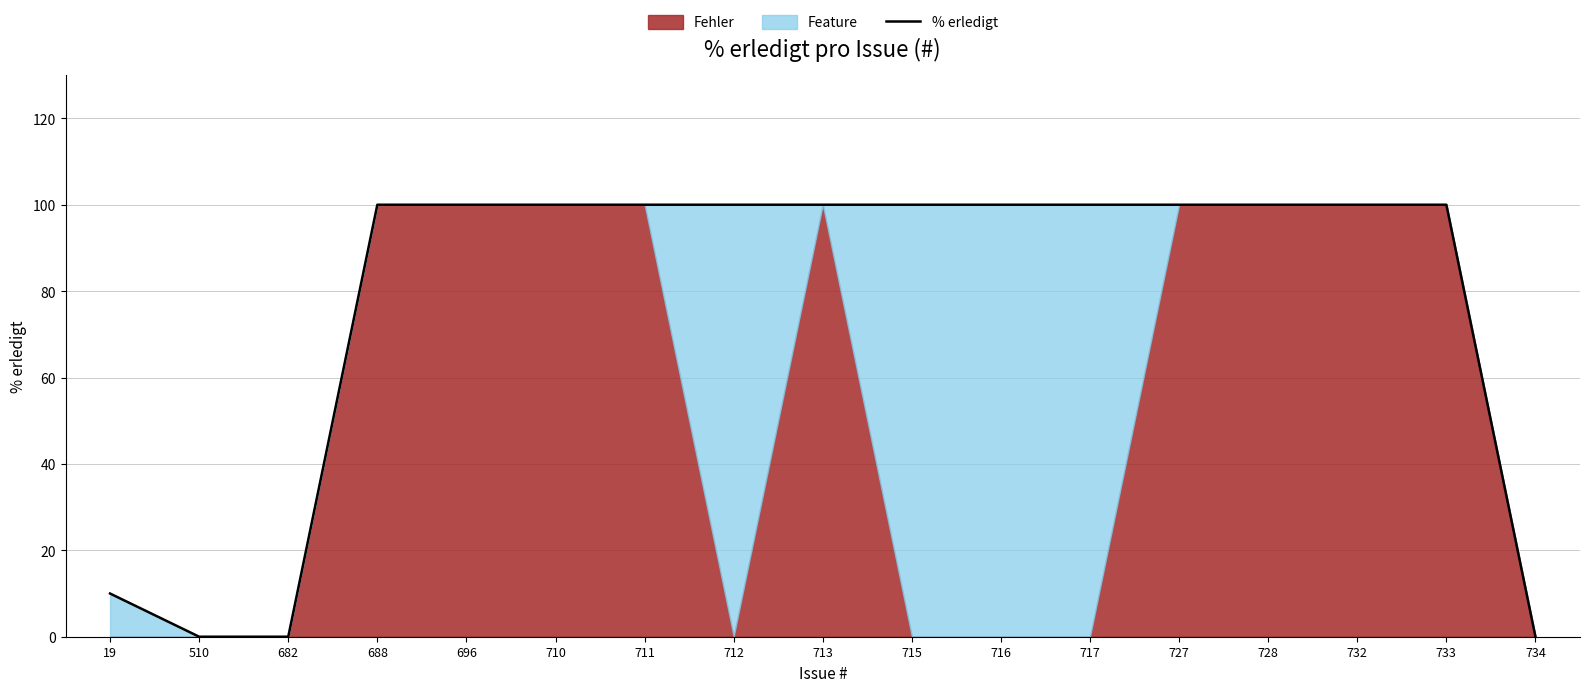

What is the change in value from 19 to 713?

+90